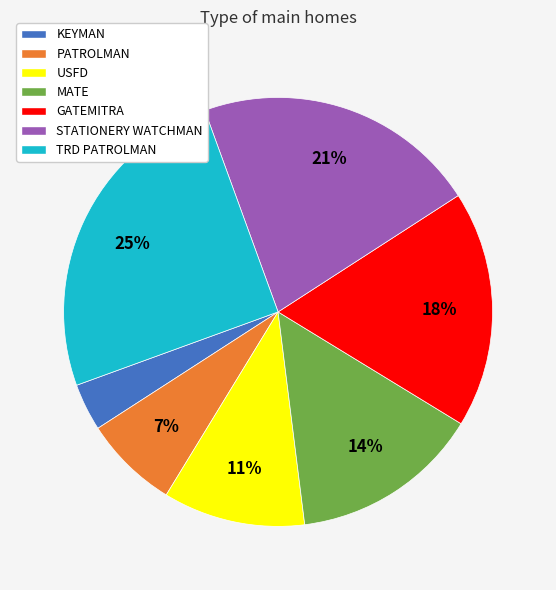

Count the number of slices in the pie.

7